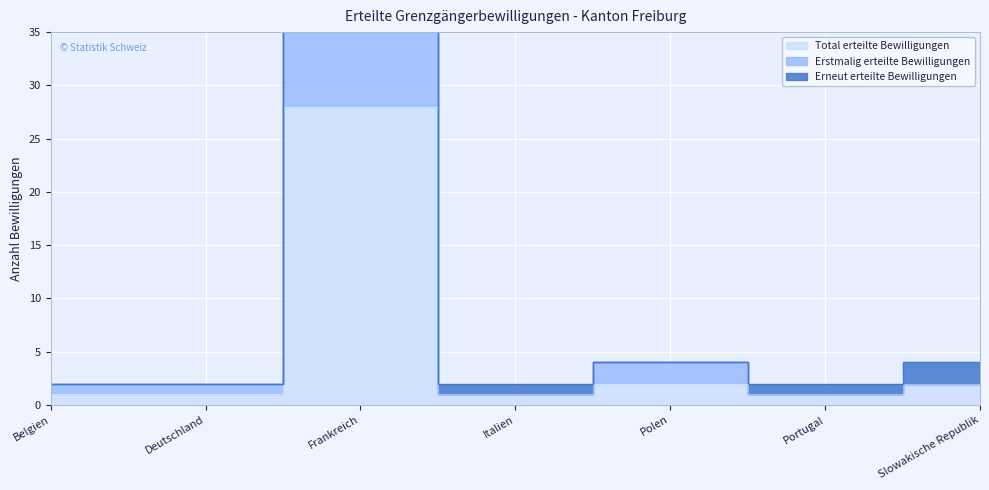

True or false: Erstmalig erteilte Bewilligungen and Total erteilte Bewilligungen intersect in this chart.

False